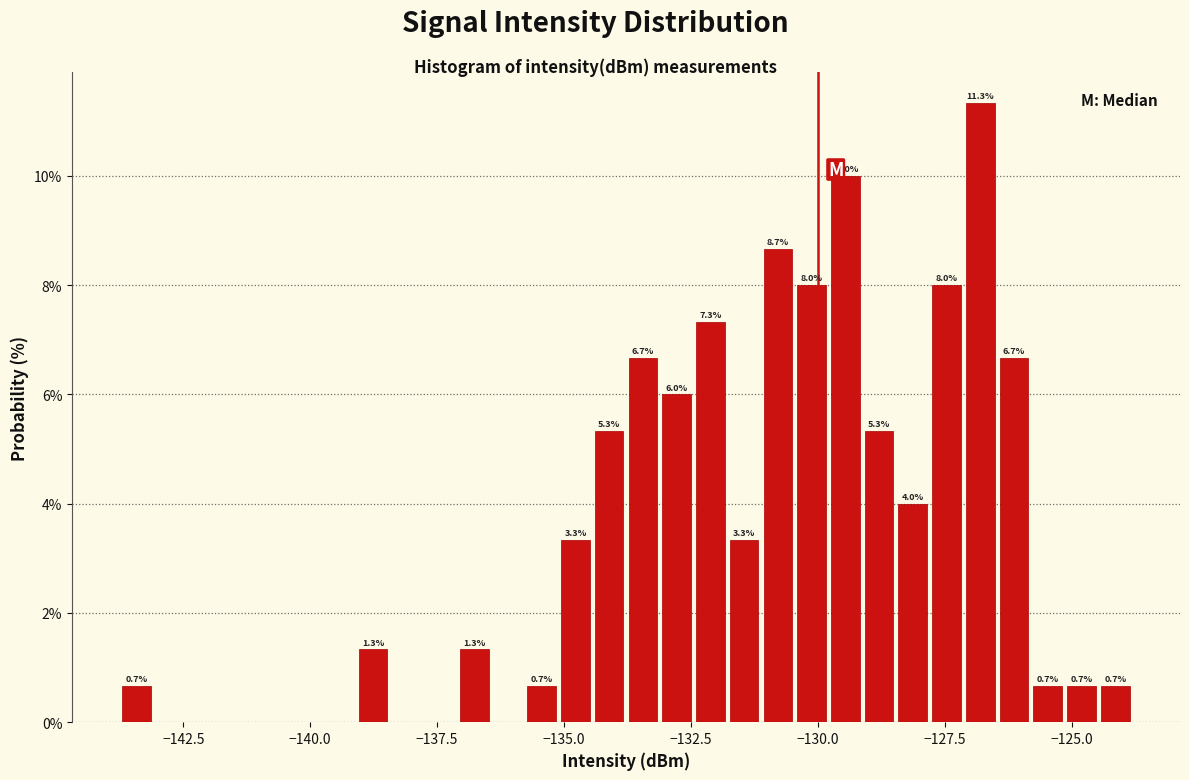

Read against the x-axis, roughly where is the centre of the tallest bar?

-127.0